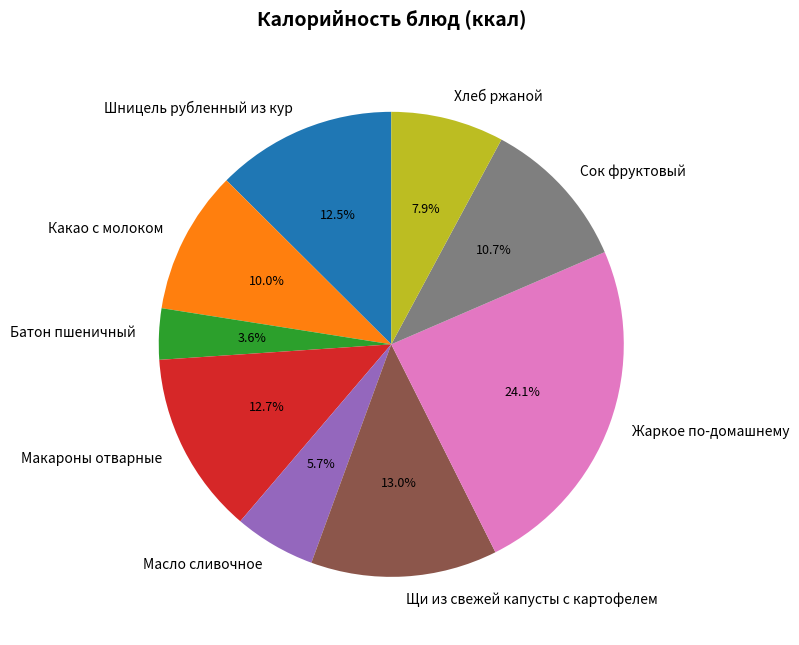

What portion of the pie excludes Хлеб ржаной?

92.1%